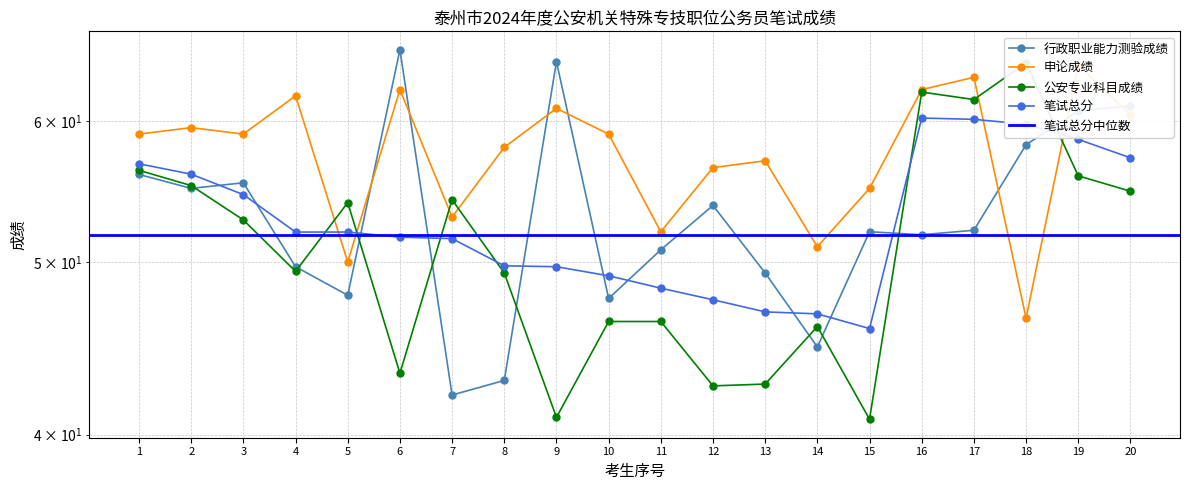

At which category does 公安专业科目成绩 reach its first local valley?

4